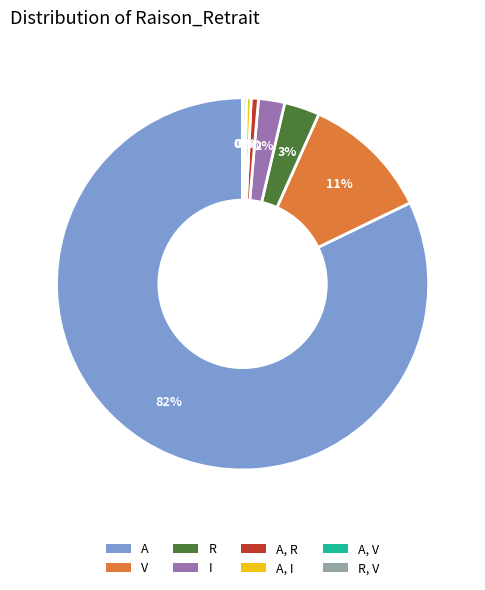

To the nearest percent, what is the average slice percentage?

12%